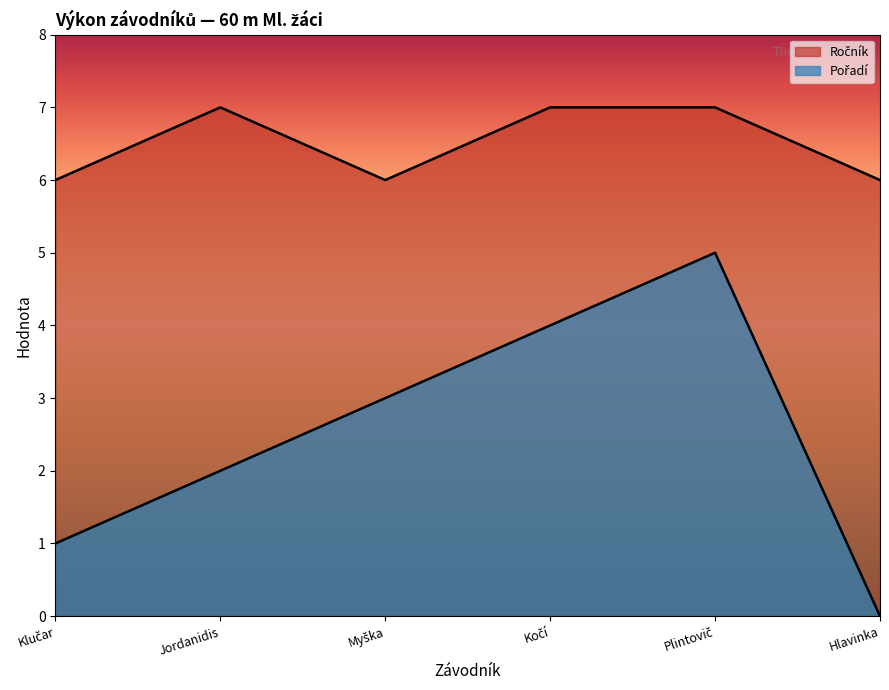

What is the difference between the maximum and minimum values in the Ročník series?

1